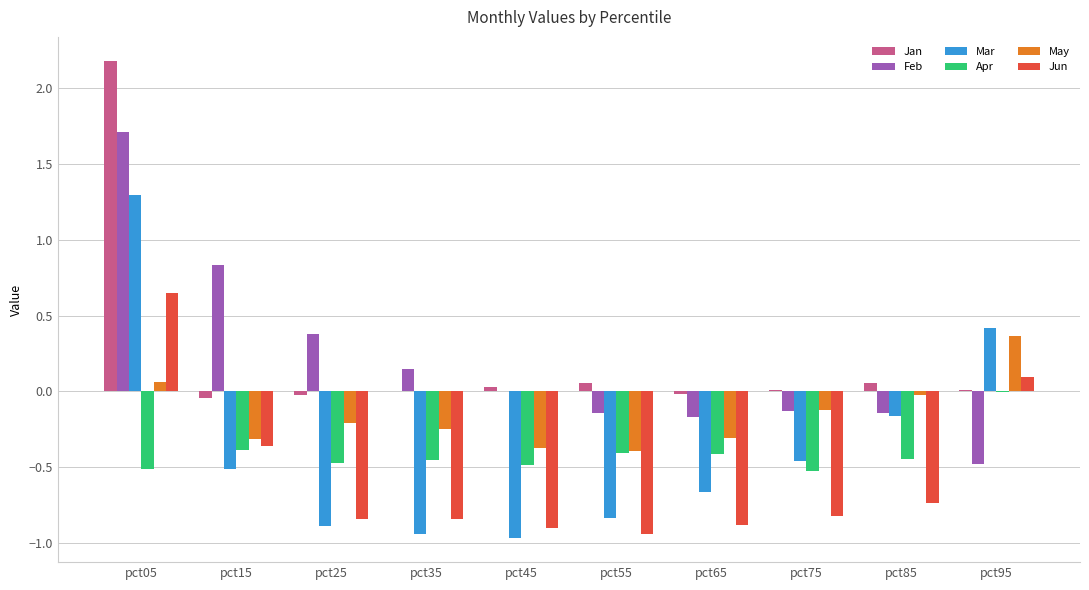

What is the sum of all Jun values?

-5.6